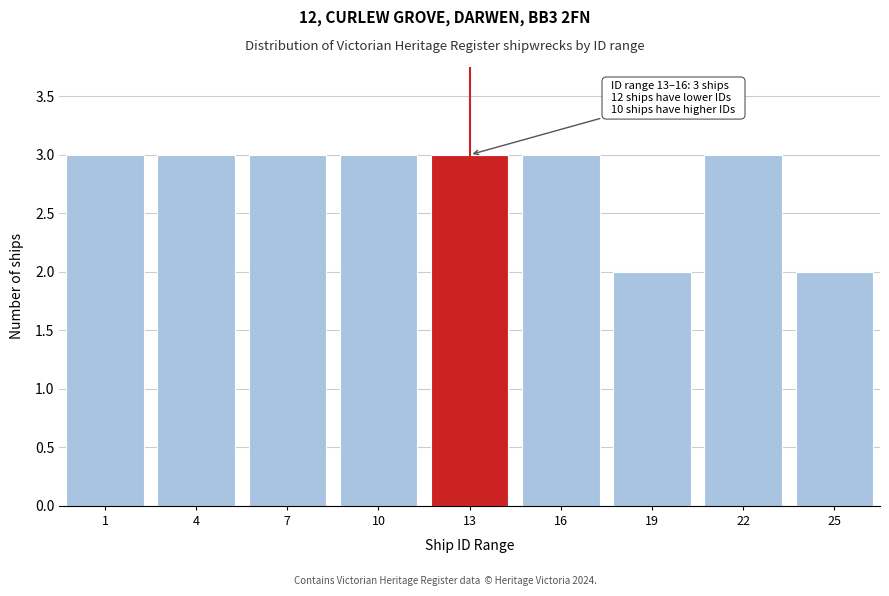

Reading right to left, extract all data points from this chart.

2	3	2	3	3	3	3	3	3